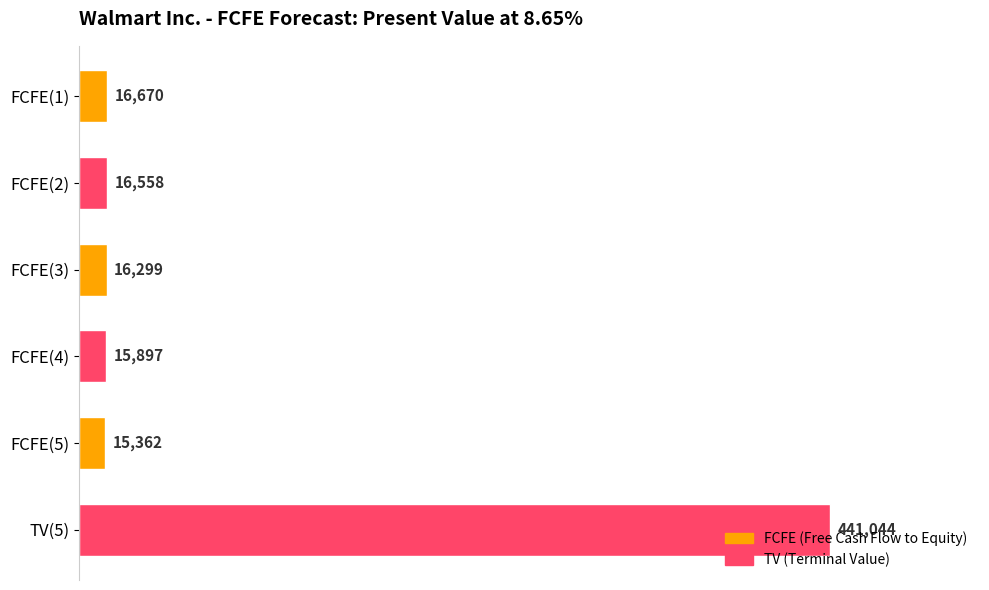

Between FCFE(1) and FCFE(2), which is larger?

FCFE(1)